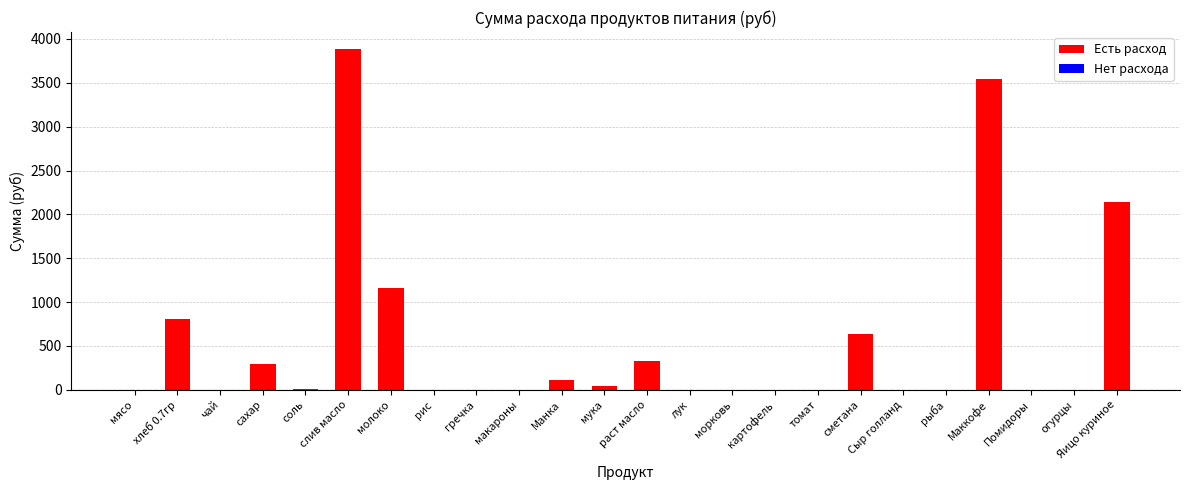

Which has a higher value, раст масло or рыба?

раст масло